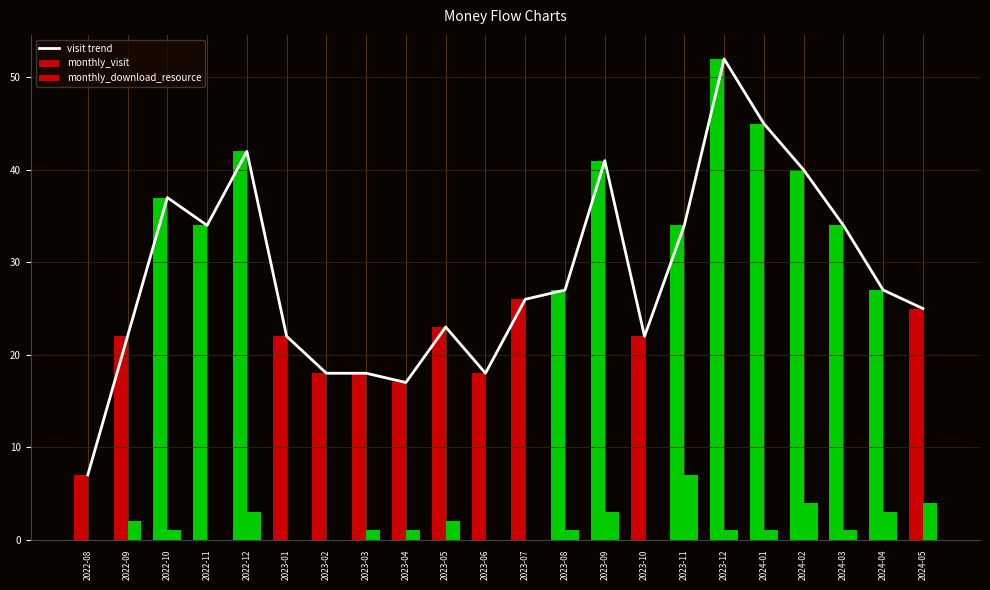

What is the average value?

29